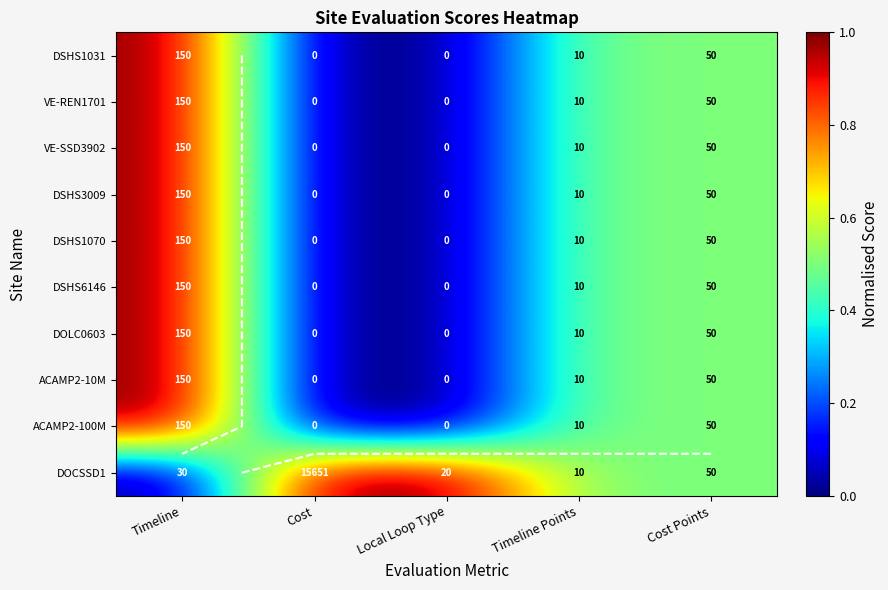

The value of DOLC0603 at Cost is 0.0. True or false?

True